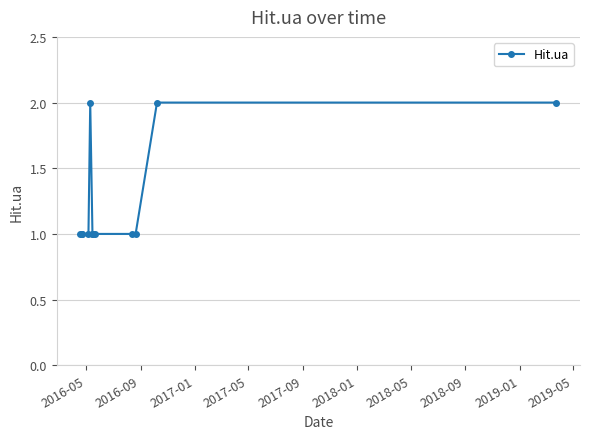

What is the sum of all values?

15